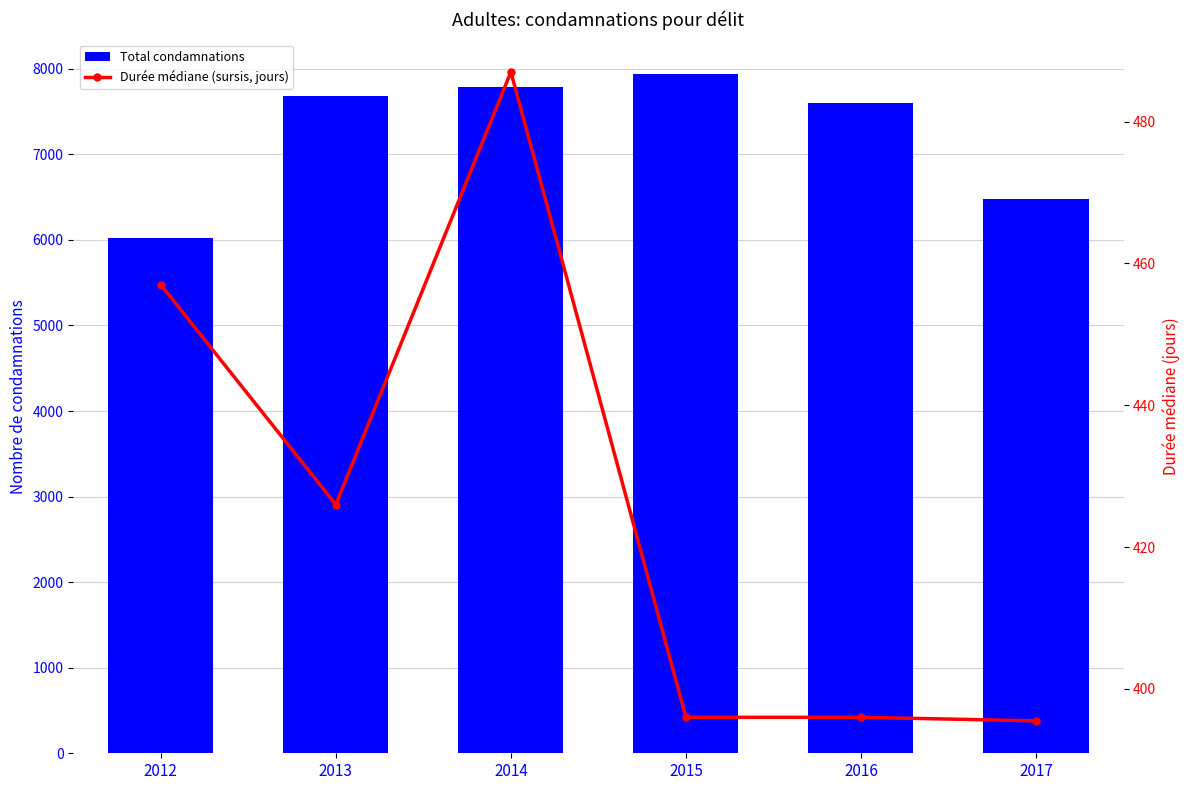

What is the value of the Total condamnations bar at the 5th from the left?

7601.0